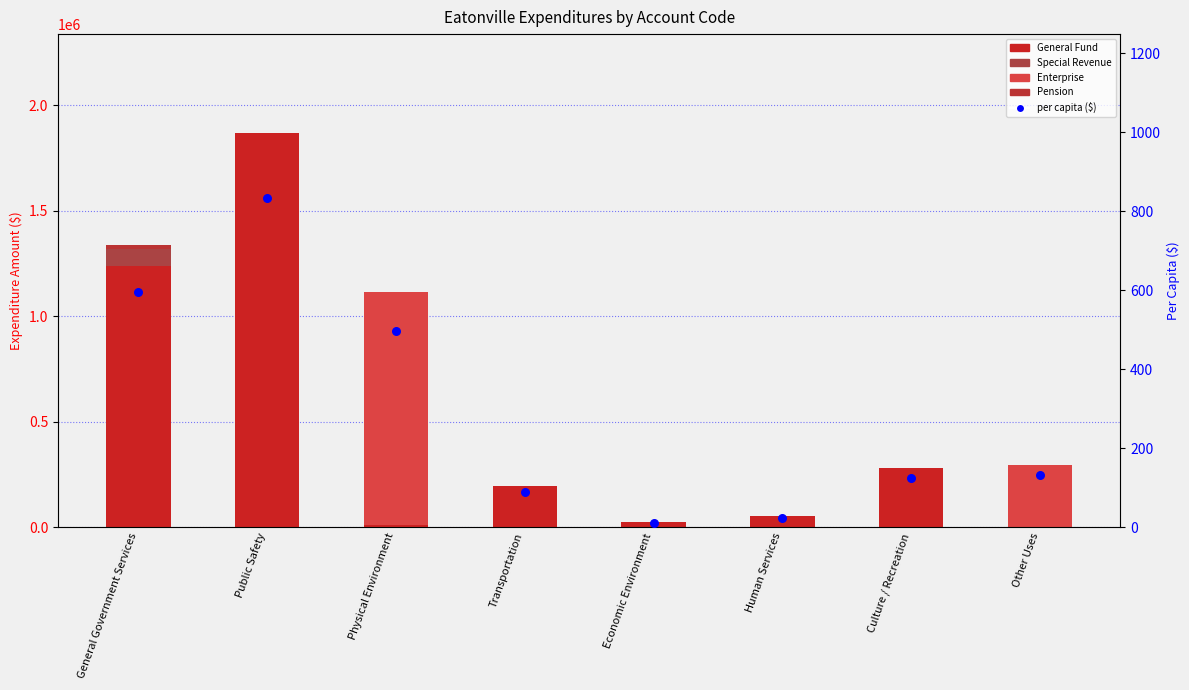

Which series has the largest total across all categories?

General